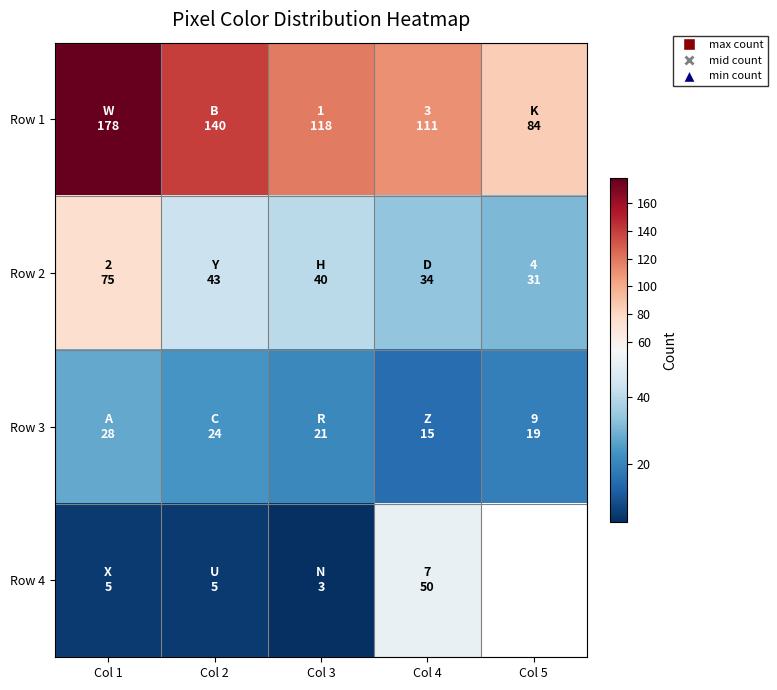

What is the highest value of the Row 1 series?

178.0